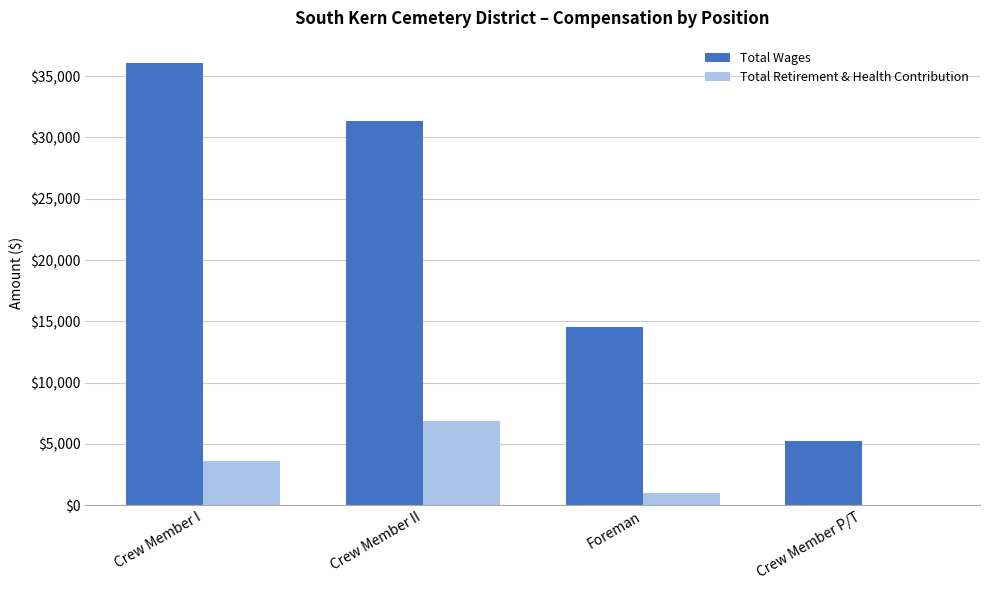

Which series has the largest range (max minus min)?

Total Wages